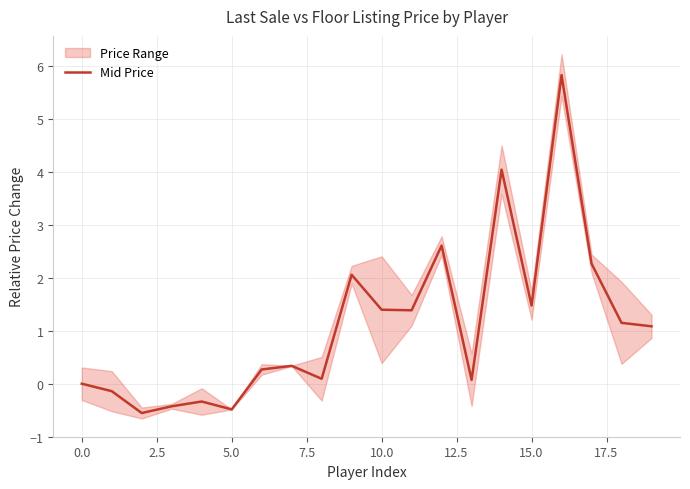

What is the average value?

1.1